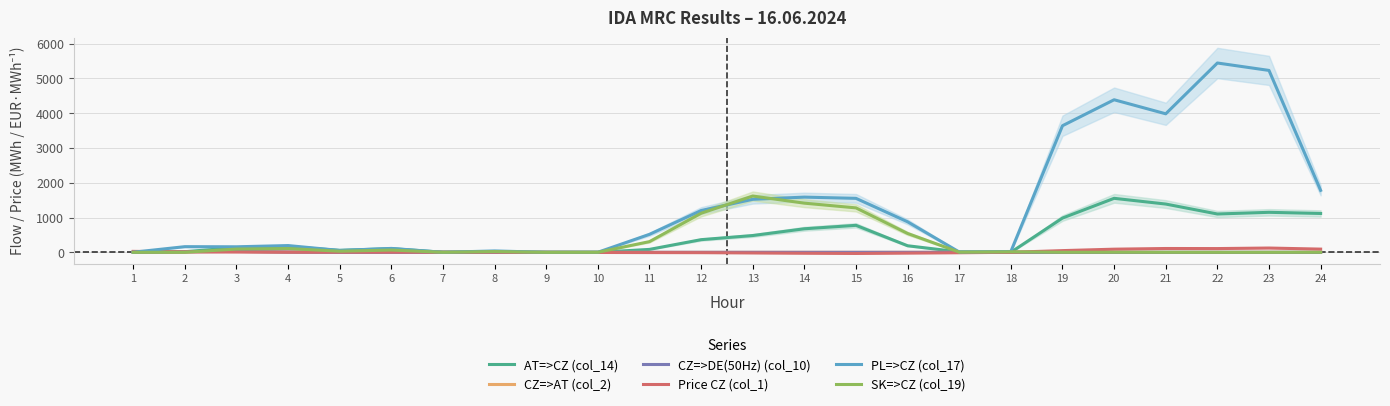

Between 8 and 11, which is larger?

11